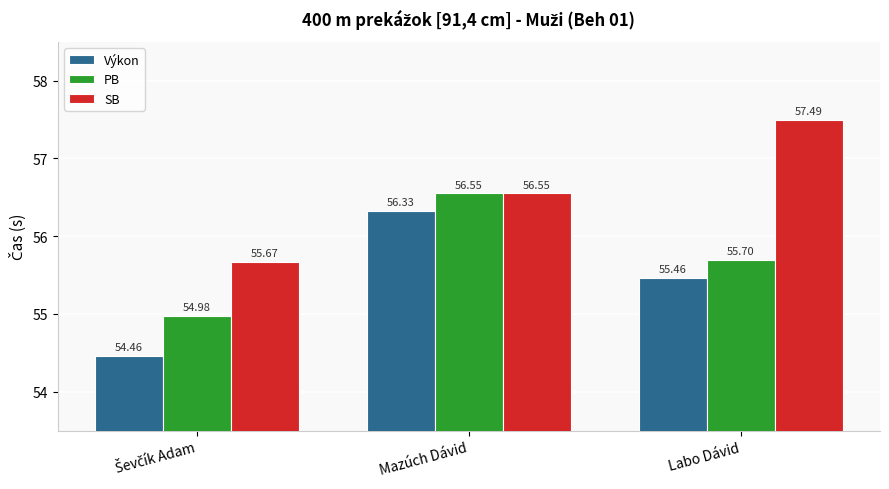

The PB series shows 76.0 at Mazúch Dávid. True or false?

False